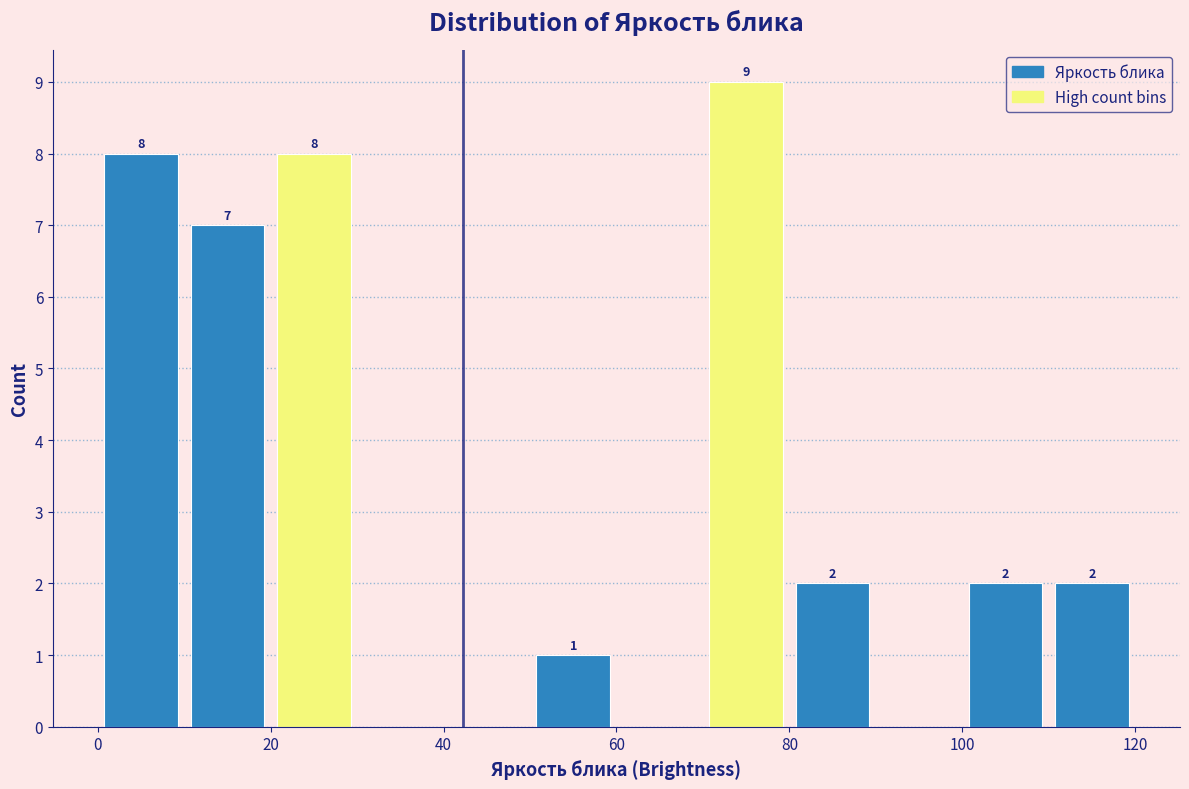

Over which range of the x-axis is the bar tallest?

70 to 80